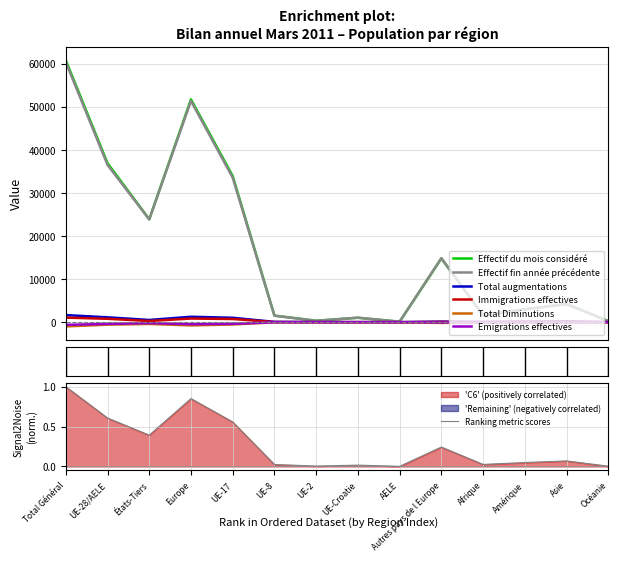

At which category is the sum across all series the highest?

Total Général